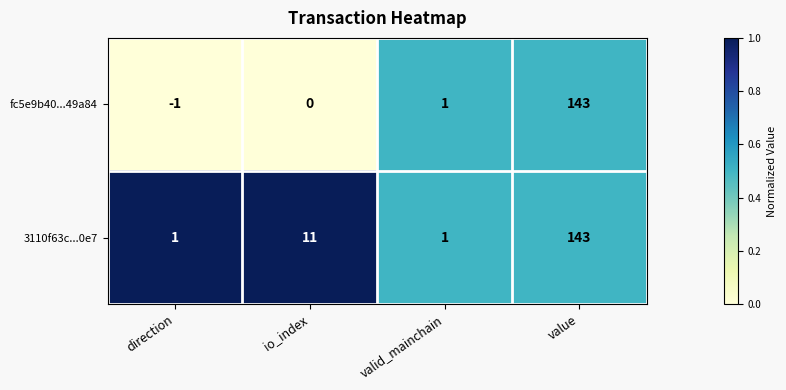

At direction, list the series in order from smallest to largest.

fc5e9b40...49a84, 3110f63c...0e7